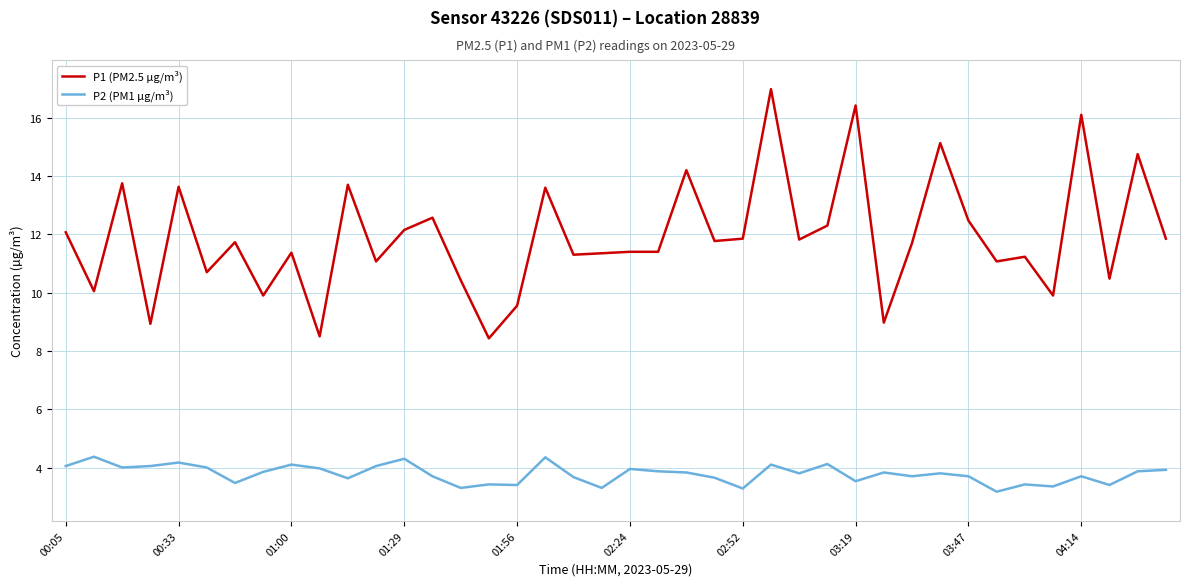

Rank the series by their average value, from lowest to highest.

P2 (PM1 µg/m³), P1 (PM2.5 µg/m³)